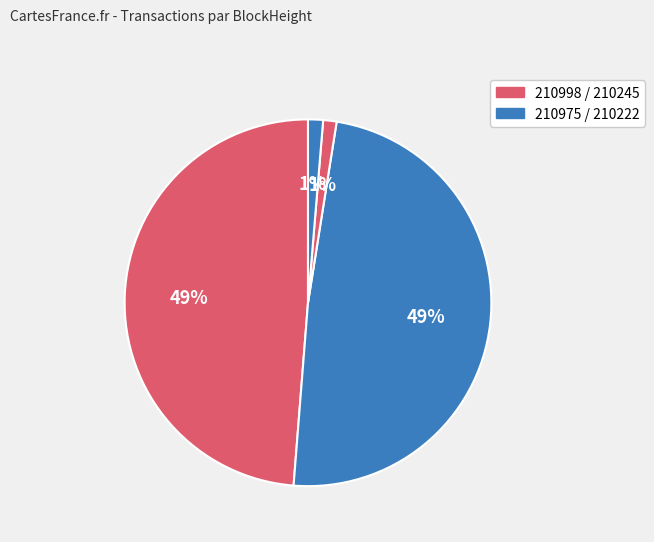

How many slices are in this pie chart?

4